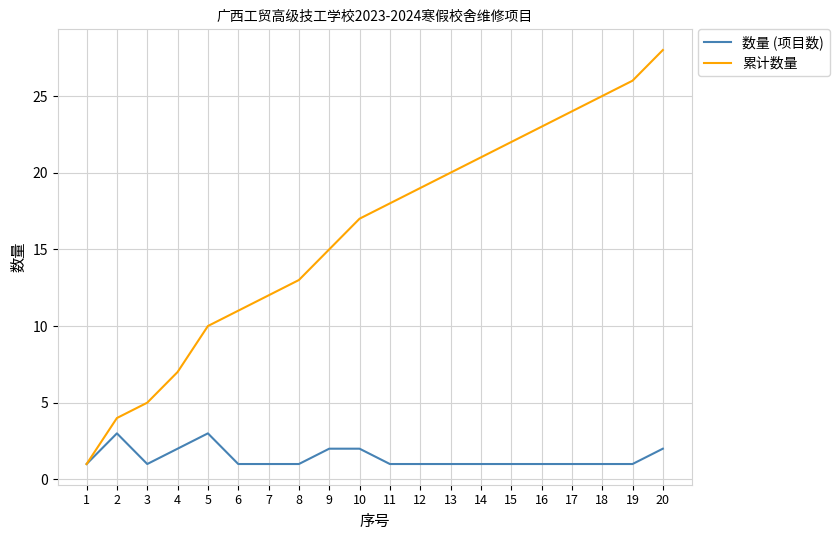

Which series has the largest range (max minus min)?

累计数量